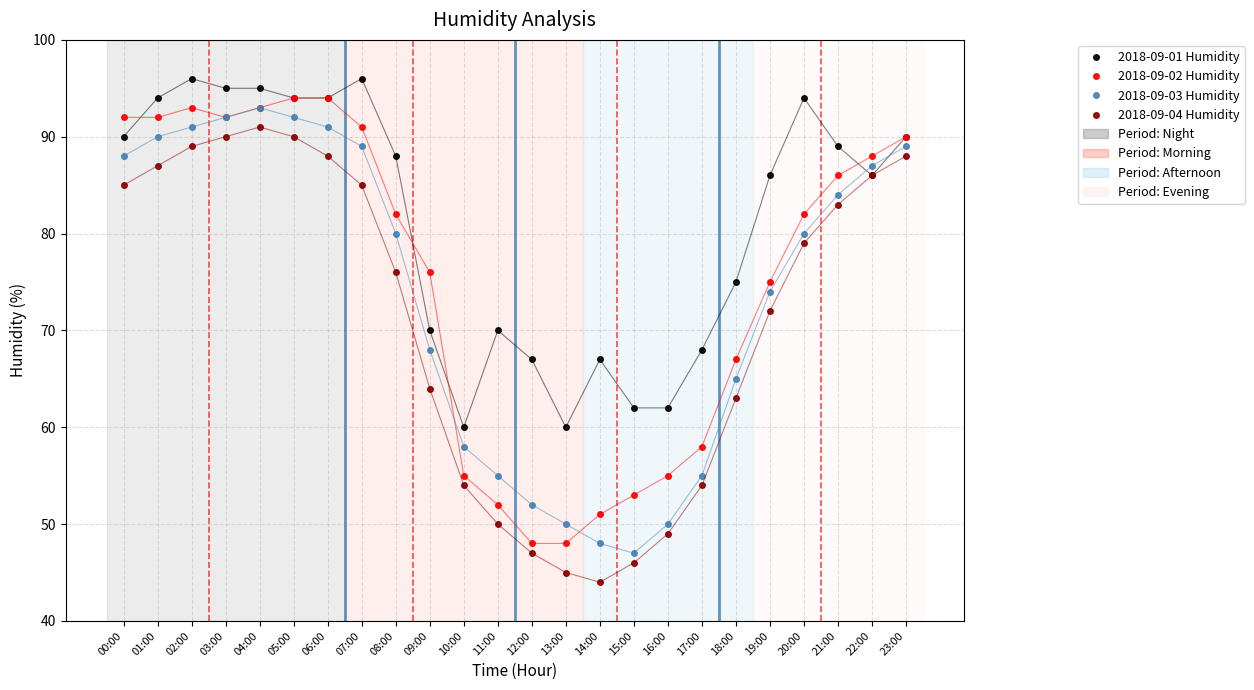

What is the difference between the second highest and second lowest values in the 2018-09-04 Humidity series?

45